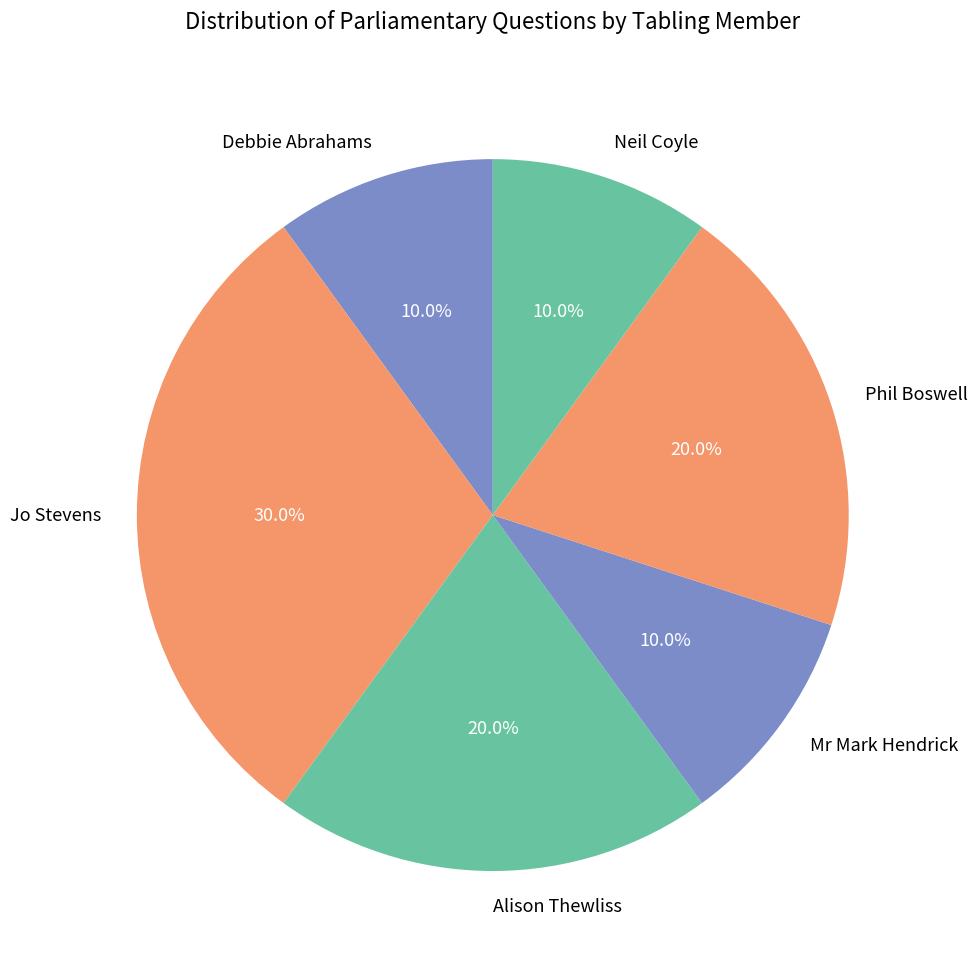

Between Jo Stevens and Neil Coyle, which is larger?

Jo Stevens